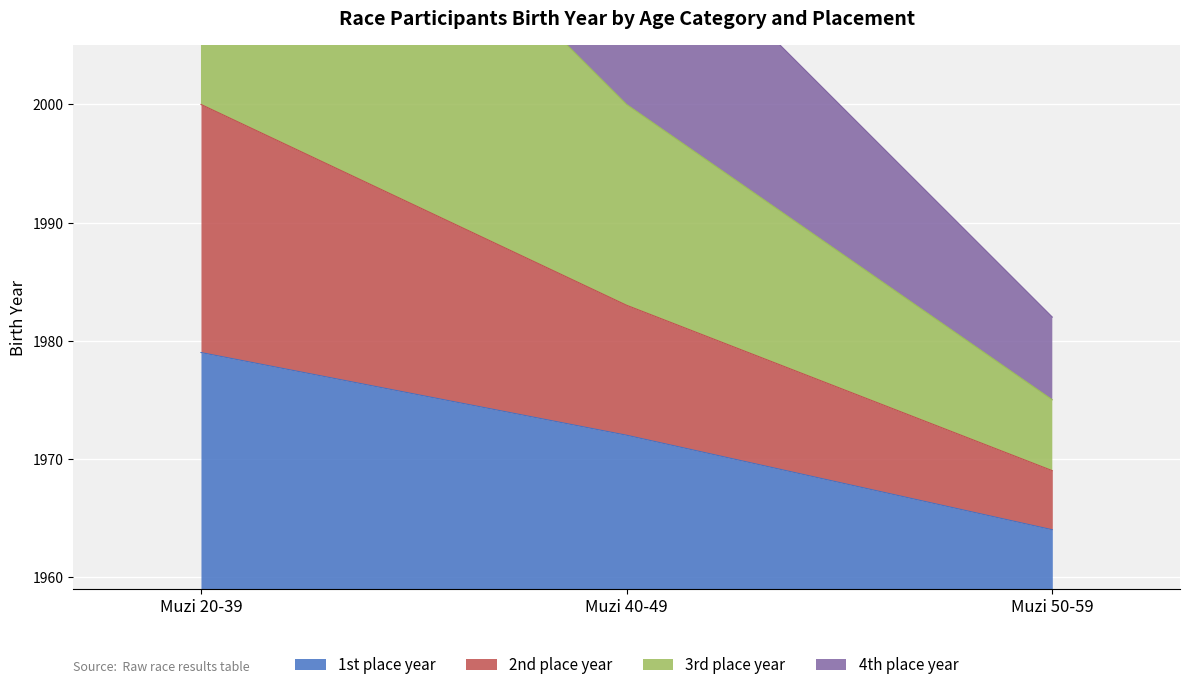

Which category has the lowest value in the 4th place year series?

Muzi 50-59